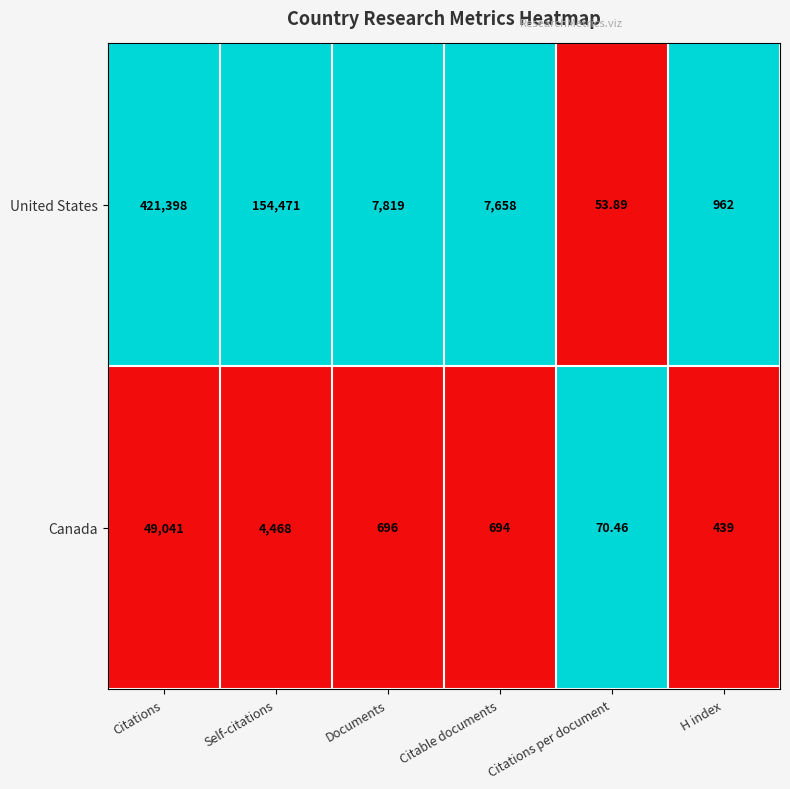

What is the total value across all series at Documents?

8515.0